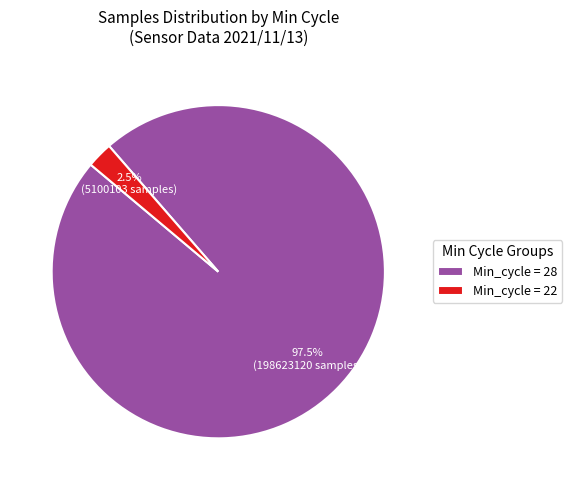

Which category has the smallest portion of the pie?

Min_cycle = 22